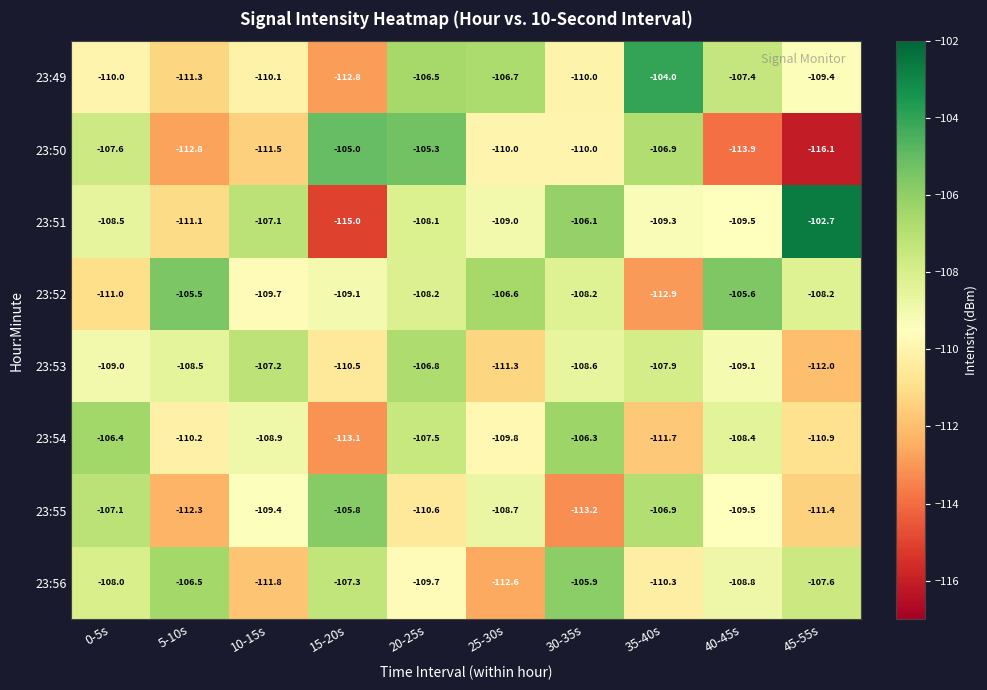

Rank the series by their maximum value, from lowest to highest.

23:53, 23:54, 23:56, 23:55, 23:52, 23:50, 23:49, 23:51